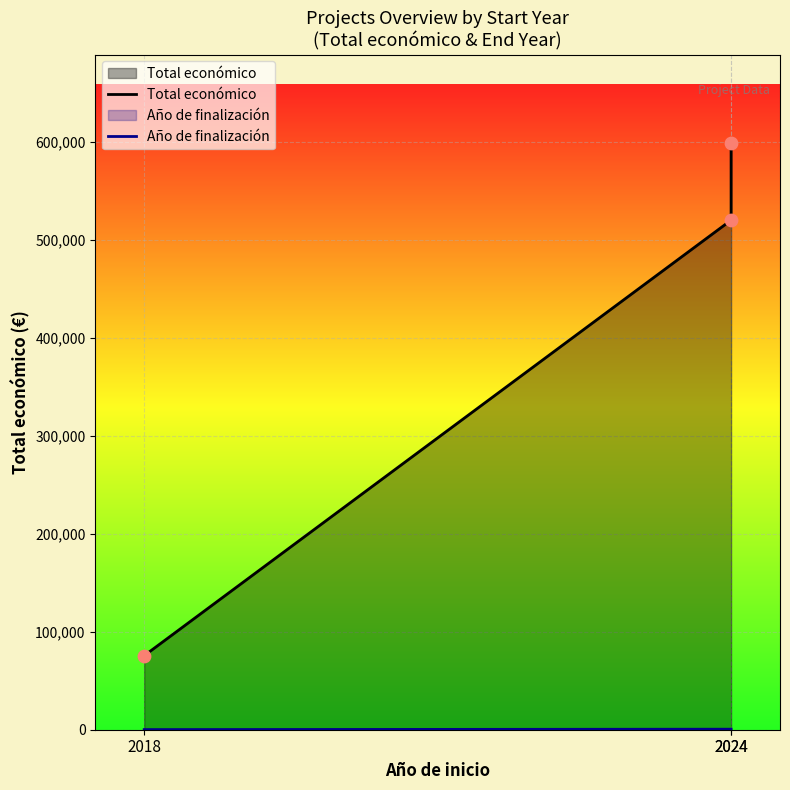

Which series contains the lowest Y value?

Año de finalización